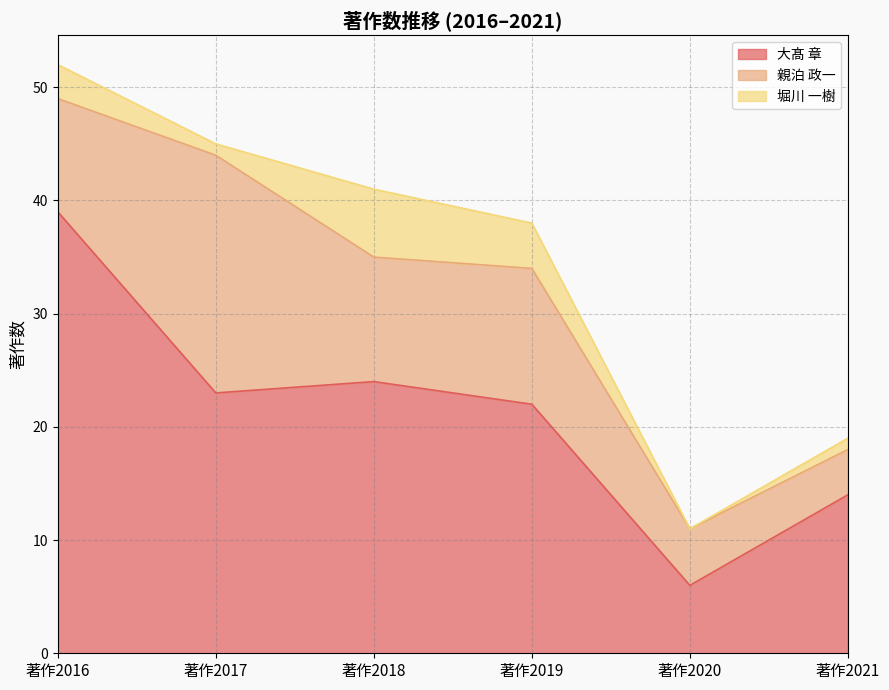

What is the sum of the 大髙 章 values at 著作2019 and 著作2016?

61